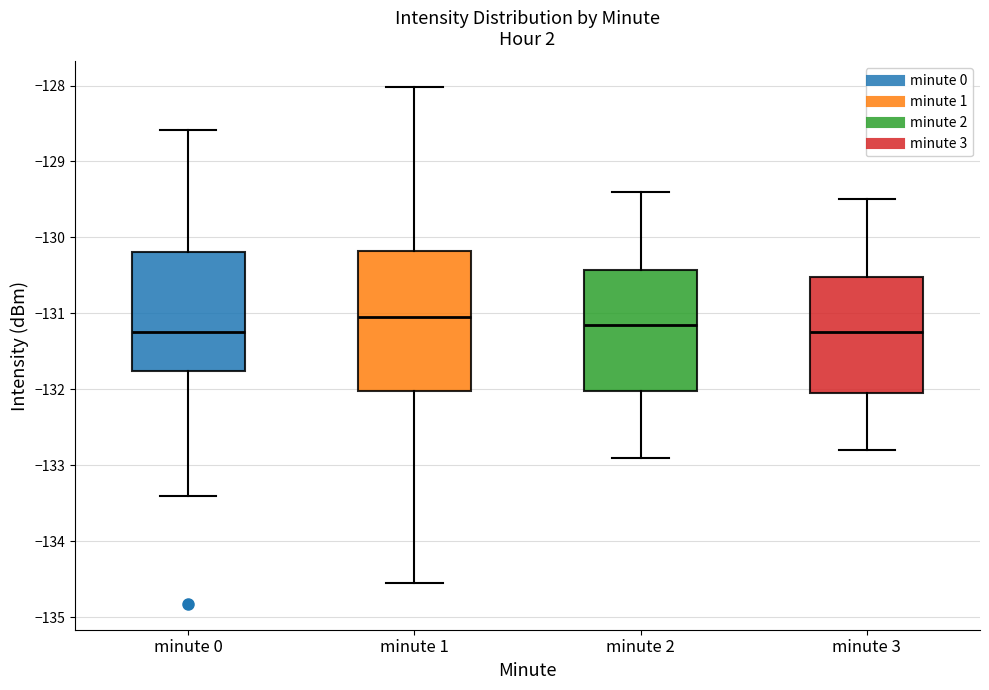

Reading left to right, transcribe this box plot: for each box, give where its median line is, the range the box spans, and where its two whiskers end, as read against the y-axis. The values are not printed on the chart, so give them approximately, as read against the axis.

minute 0: median -131.2, box -131.8 to -130.2, whiskers -133.4 to -128.6
minute 1: median -131.0, box -132.0 to -130.2, whiskers -134.5 to -128.0
minute 2: median -131.1, box -132.0 to -130.4, whiskers -132.9 to -129.4
minute 3: median -131.2, box -132.0 to -130.5, whiskers -132.8 to -129.5